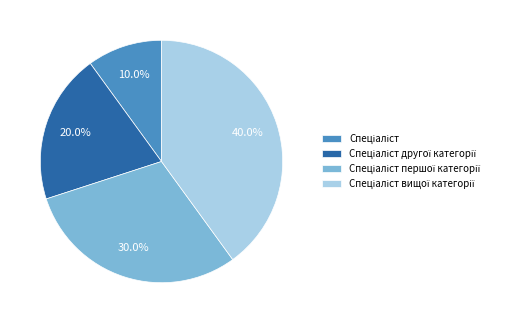

Is there any slice that represents more than half of the pie?

No